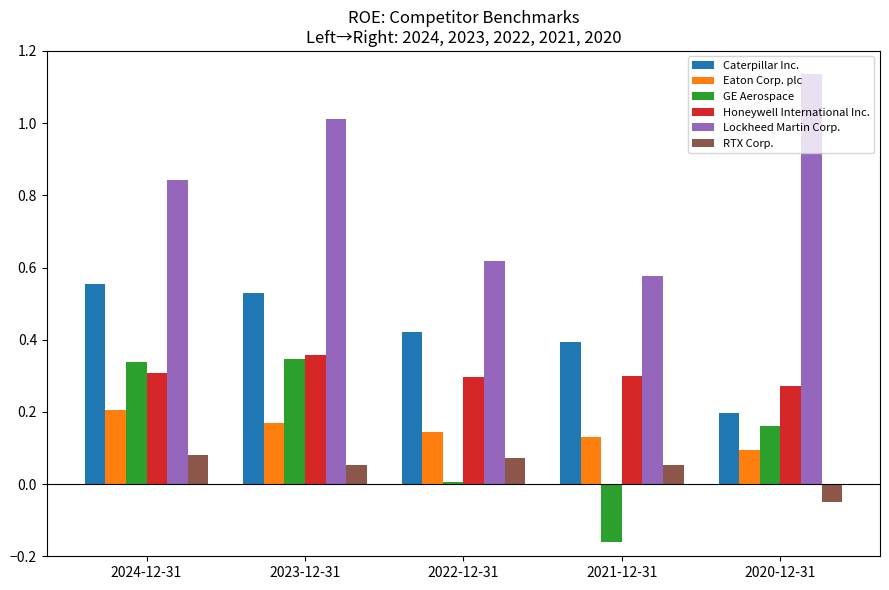

At which label does Eaton Corp. plc reach its peak?

2024-12-31